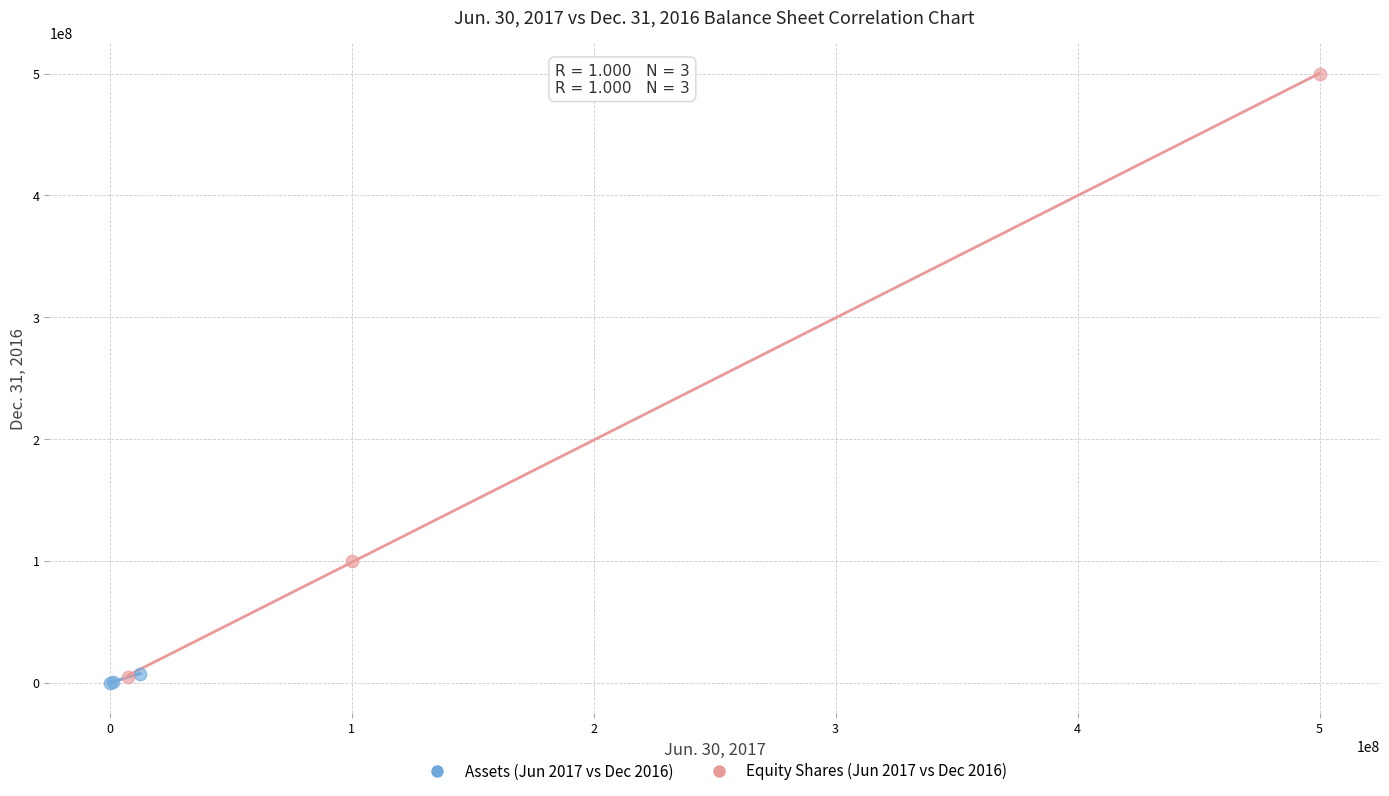

Which series contains the highest Y value?

Equity Shares (Jun 2017 vs Dec 2016)